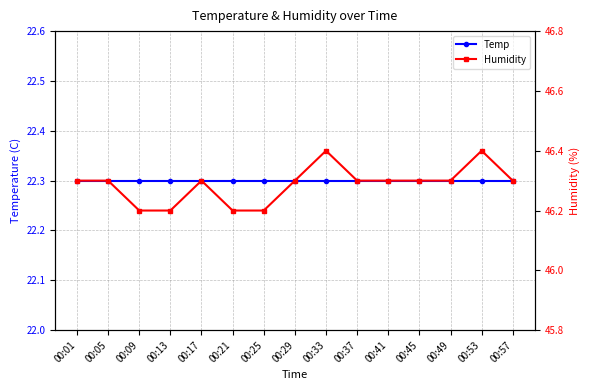

At which label does Humidity reach its minimum?

00:09